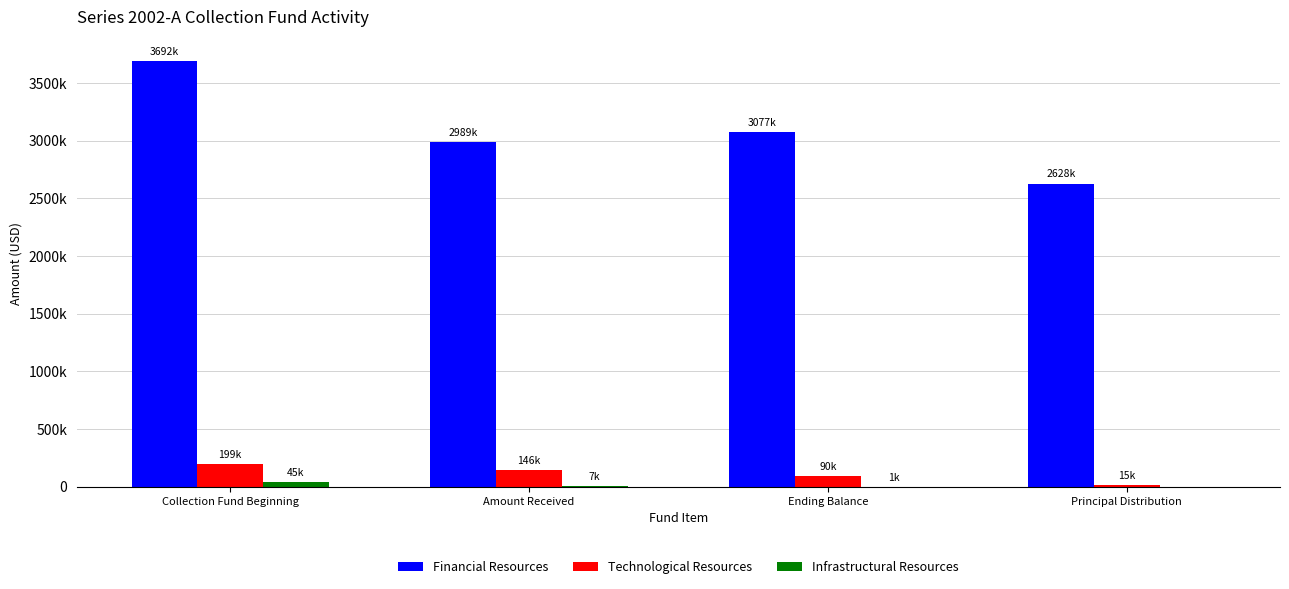

What is the difference between the maximum and minimum values in the Infrastructural Resources series?

45233.8